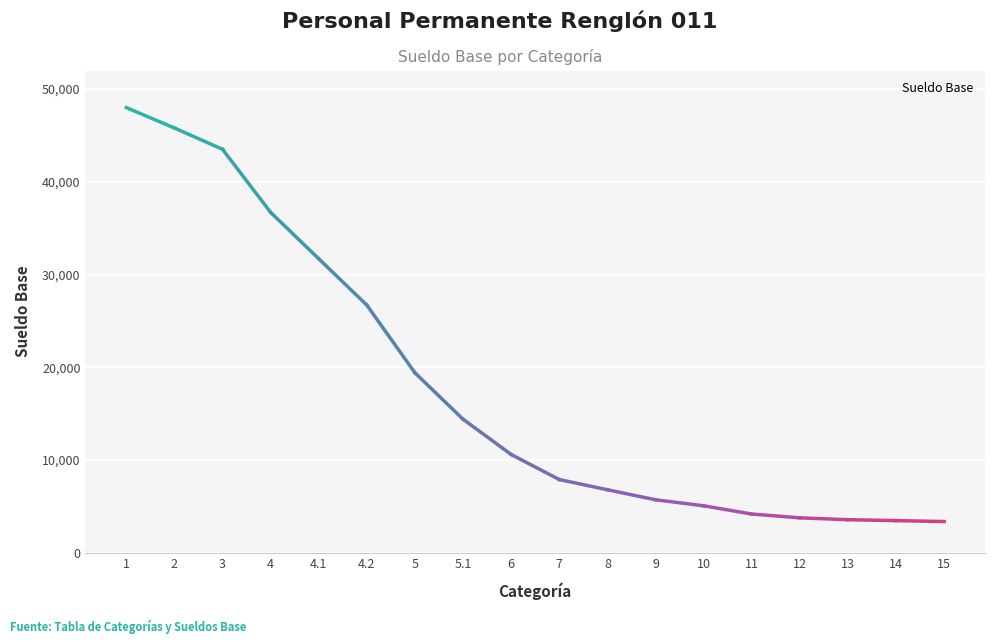

True or false: the data shows 7859 at 10.

False